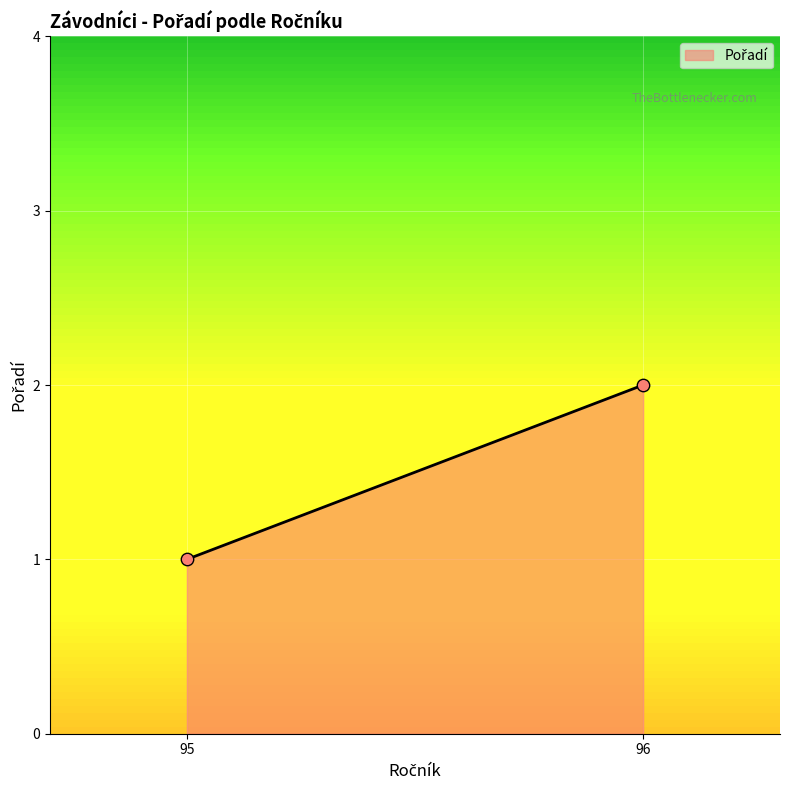

What is the average X value?

96